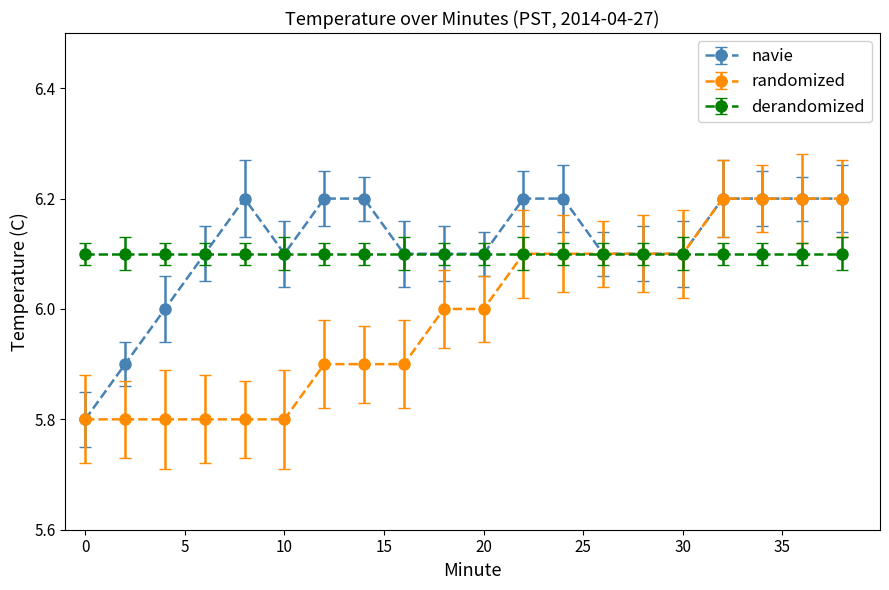

What is the value of the randomized point at the 1st from the left?

5.8